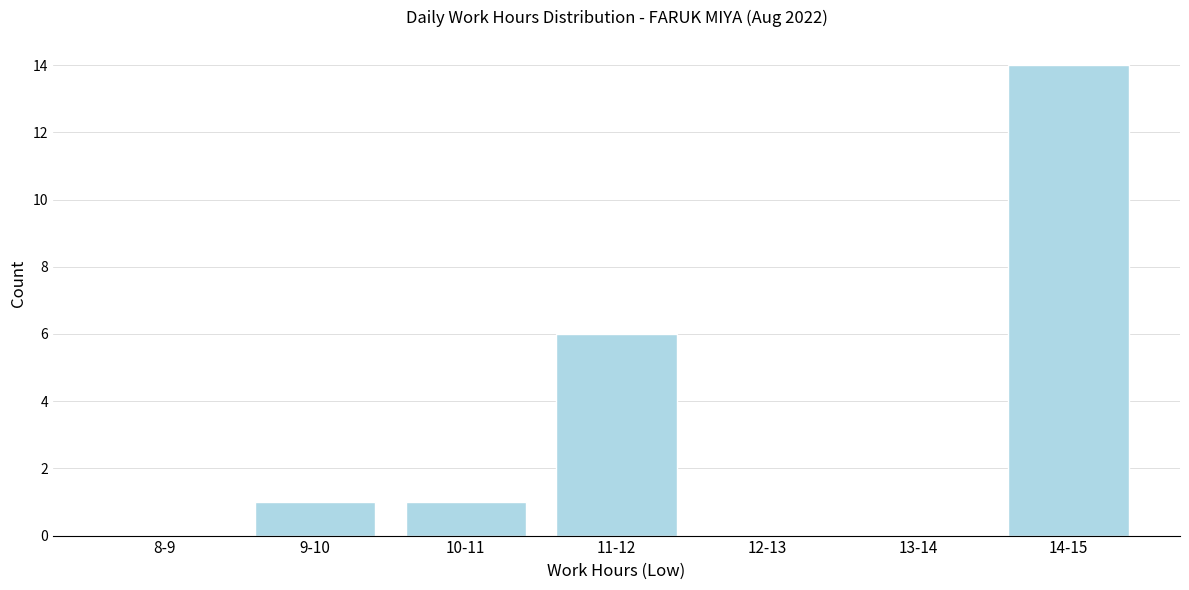

Reading right to left, transcribe all the data shown in this chart.

14-15=14	13-14=0	12-13=0	11-12=6	10-11=1	9-10=1	8-9=0